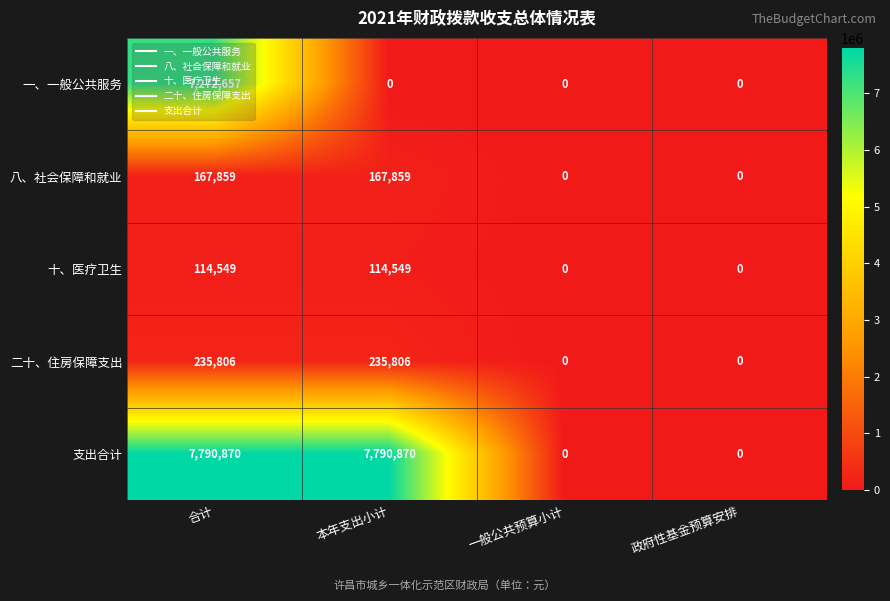

How many categories are shown in the chart?

4